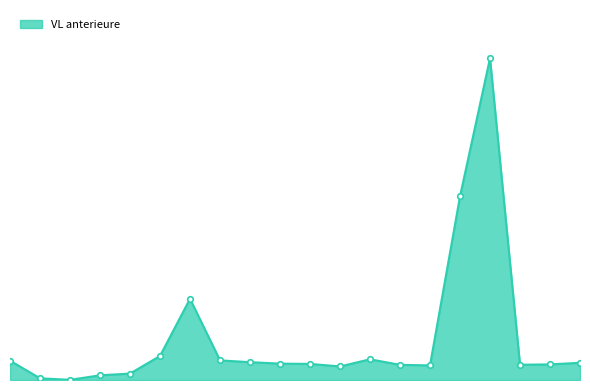

List the labels in order of value, largest first.

FCP AXIS CAPITAL PROTEGE, FCP CAPITALISATION ET GARANTIE, FCP AXIS PLACEMENT EQUILIBRE, FCP AXIS ACTIONS DYNAMIQUE, FCP KOUNOUZ, FCP MAXULA CROISSANCE DYNAMIQUE, TUNISIE SICAV, FCP MAXULA CROISSANCE EQUILIBREE, FCP SECURITE, FCP MAXULA CROISSANCE PRUDENCE, FCP MAXULA STABILITY, FCP OPTIMA, FCP AMEN PERFORMANCE, FCP VALEURS AL KAOUTHER, FCP VALEURS MIXTES, FCP INDICE MAXULA, SICAV PLUS, SICAV AMEN, FCP SALAMETT CAP, FCP MAGHREBIA PRUDENCE